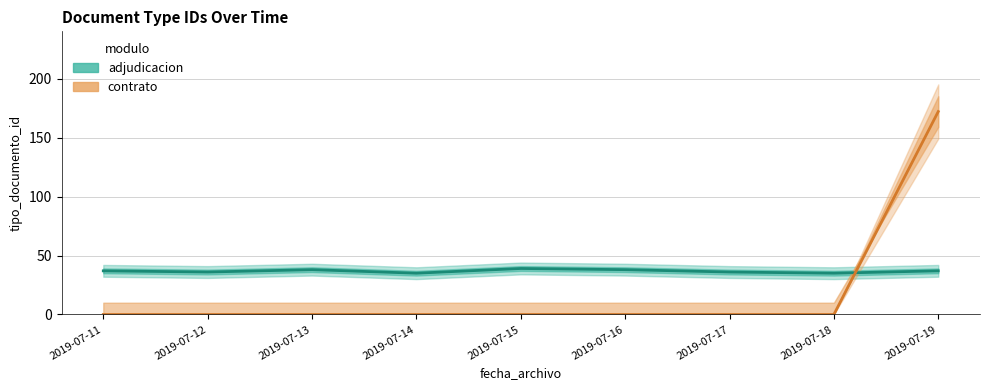

What is the total value across all series at 2019-07-18?

35